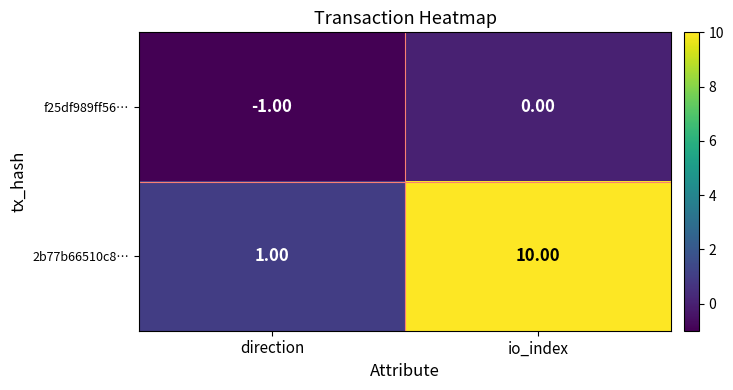

Where is 2b77b66510c8… nearest to the value 5?

direction